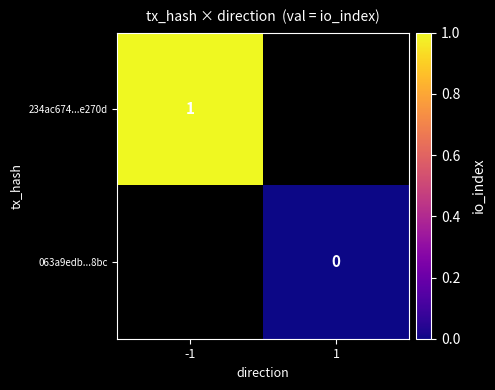

The value of 234ac674...e270d at -1 is 0. True or false?

False